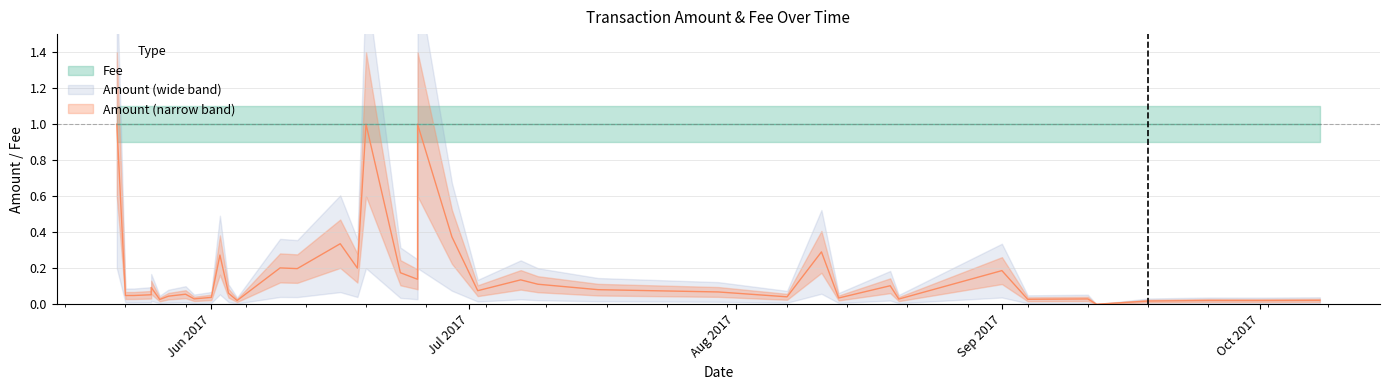

Read the Fee value at 33.

1.0